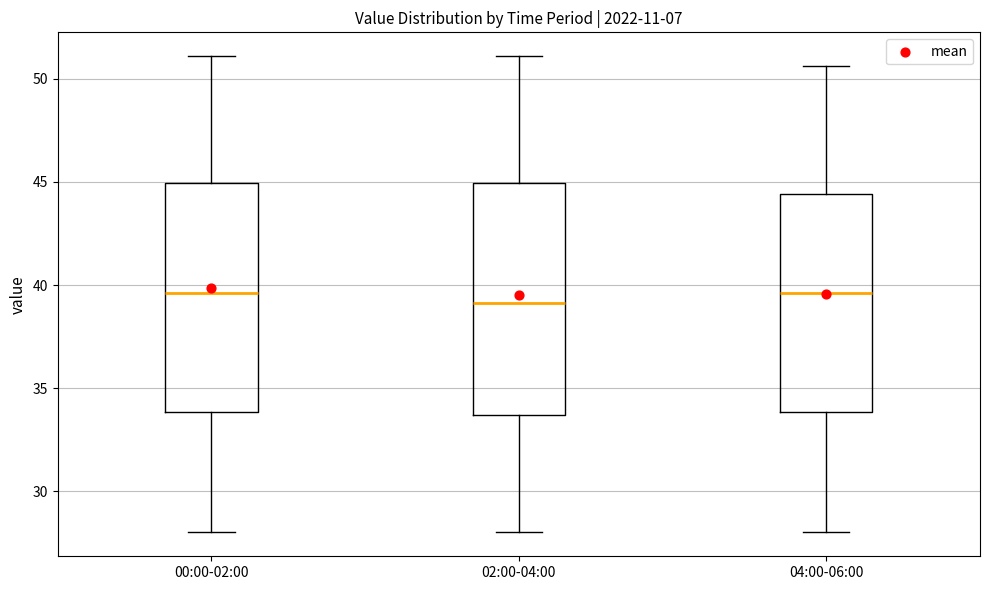

Where is the lower edge of the box for 04:00-06:00 on the y-axis? The values are not printed on the chart, so give them approximately, as read against the axis.

34.0